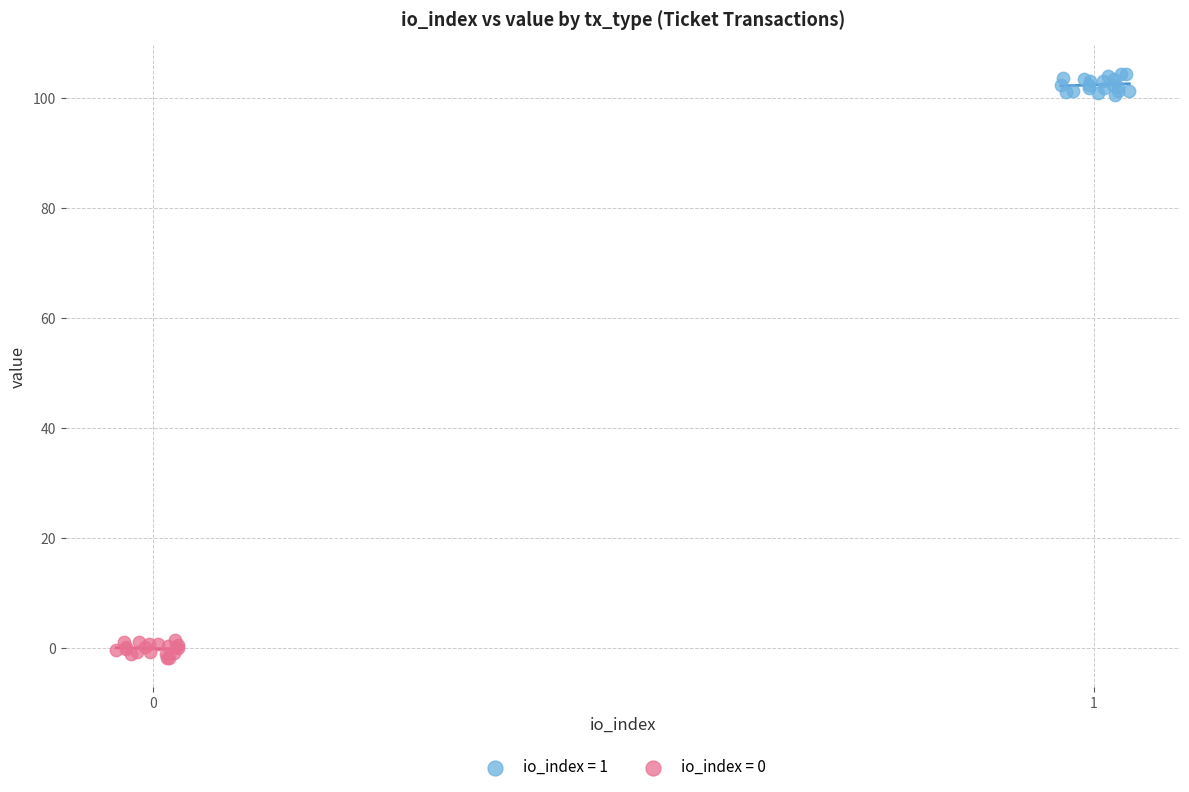

Which series contains the highest Y value?

io_index = 1